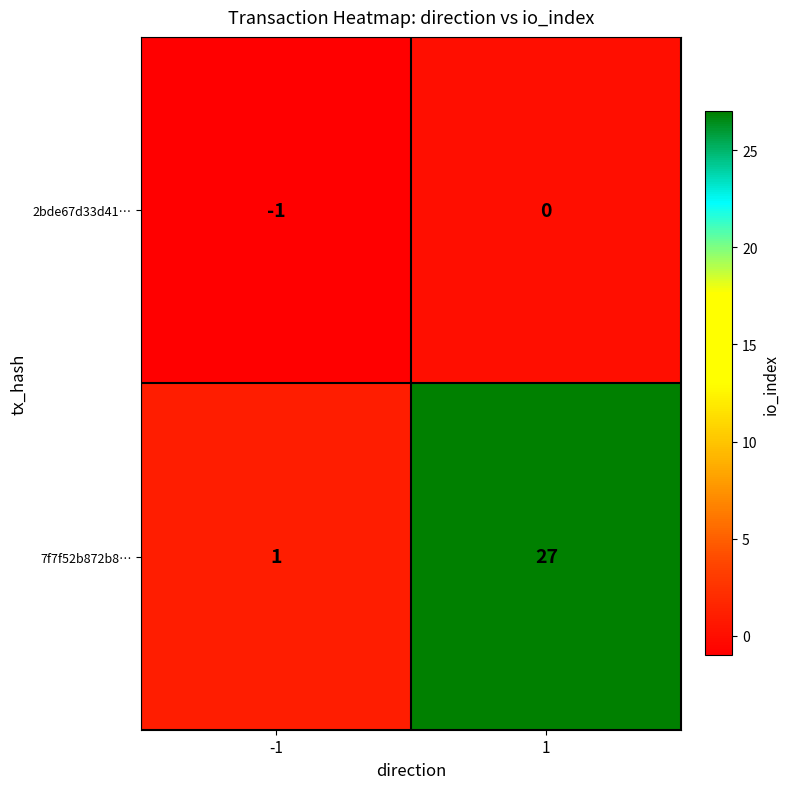

At how many categories does at least one series exceed 11?

1